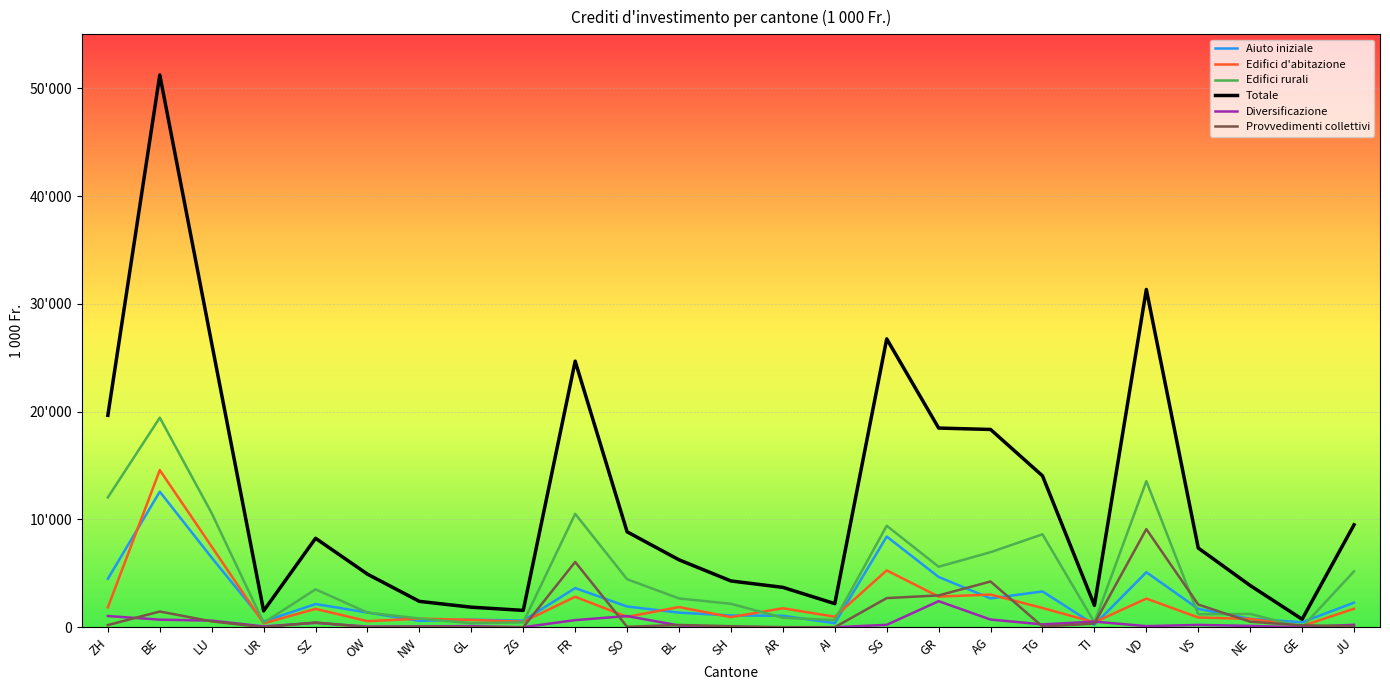

What is the sum of the Provvedimenti collettivi values at VS and TG?

2163.0